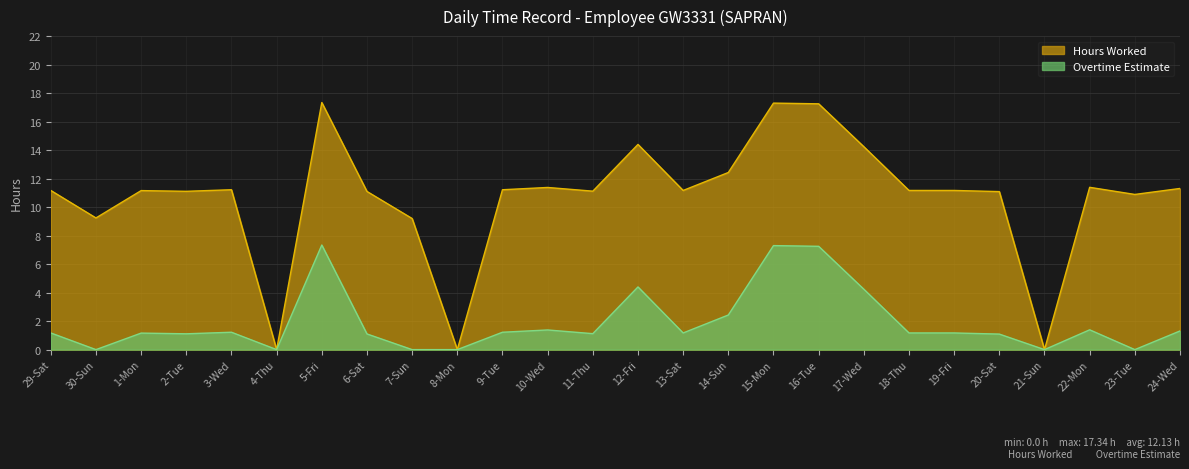

Reading right to left, list all the values displayed in this chart.

Hours Worked: 11.3	10.9	11.4	0.0	11.1	11.2	11.2	14.2	17.2	17.3	12.4	11.2	14.4	11.1	11.4	11.2	0.0	9.2	11.1	17.3	0.0	11.2	11.1	11.2	9.2	11.2
Overtime Estimate: 1.3	0.0	1.4	0.0	1.1	1.2	1.2	4.2	7.2	7.3	2.4	1.2	4.4	1.1	1.4	1.2	0.0	0.0	1.1	7.3	0.0	1.2	1.1	1.2	0.0	1.2